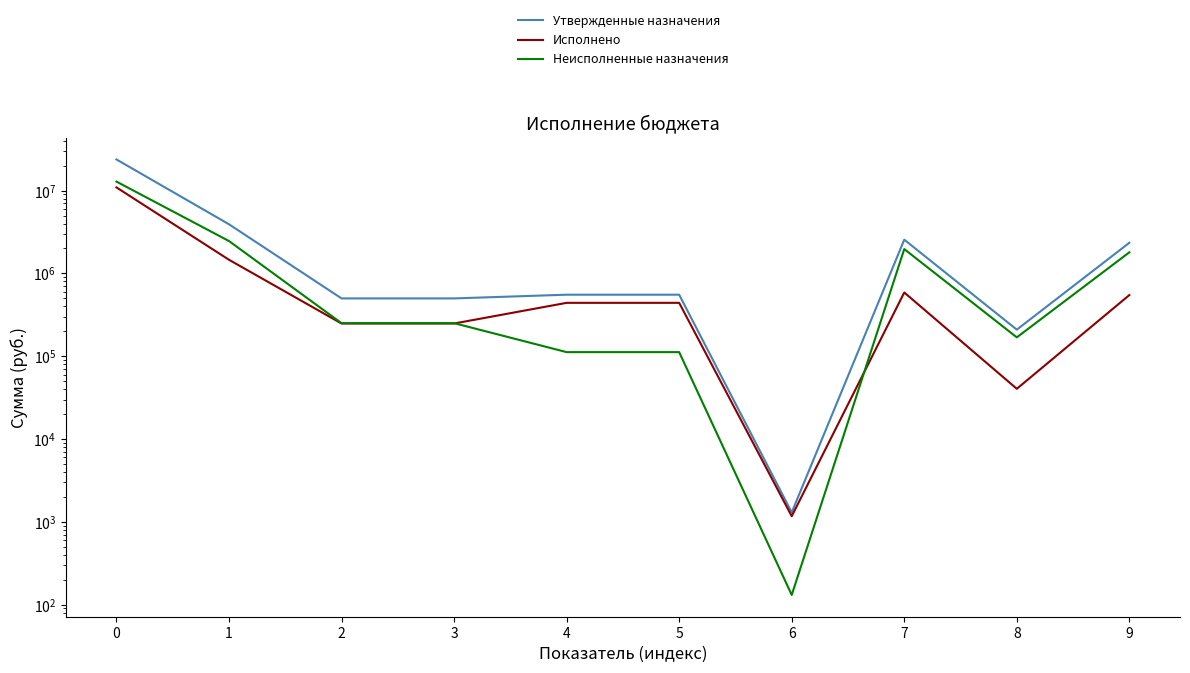

Where is the first local maximum for Утвержденные назначения?

7